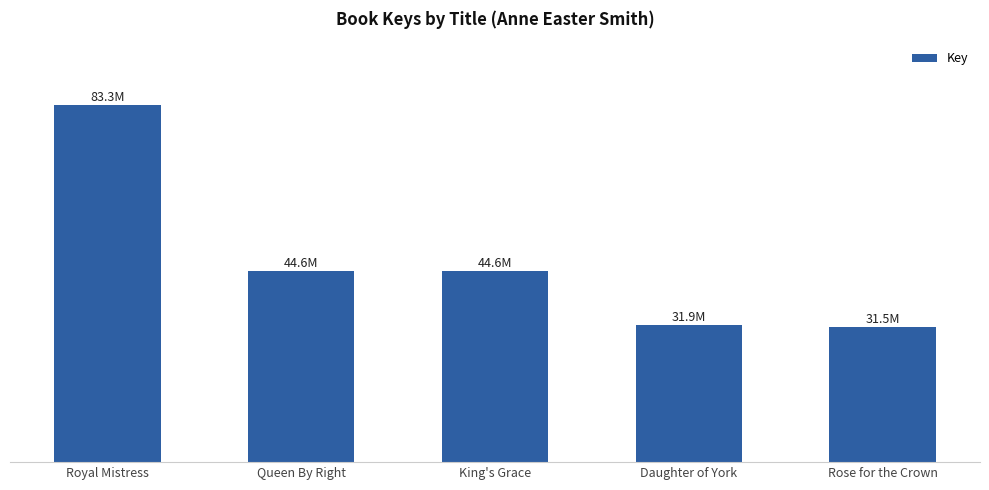

List the labels in order of value, largest first.

Royal Mistress, Queen By Right, King's Grace, Daughter of York, Rose for the Crown